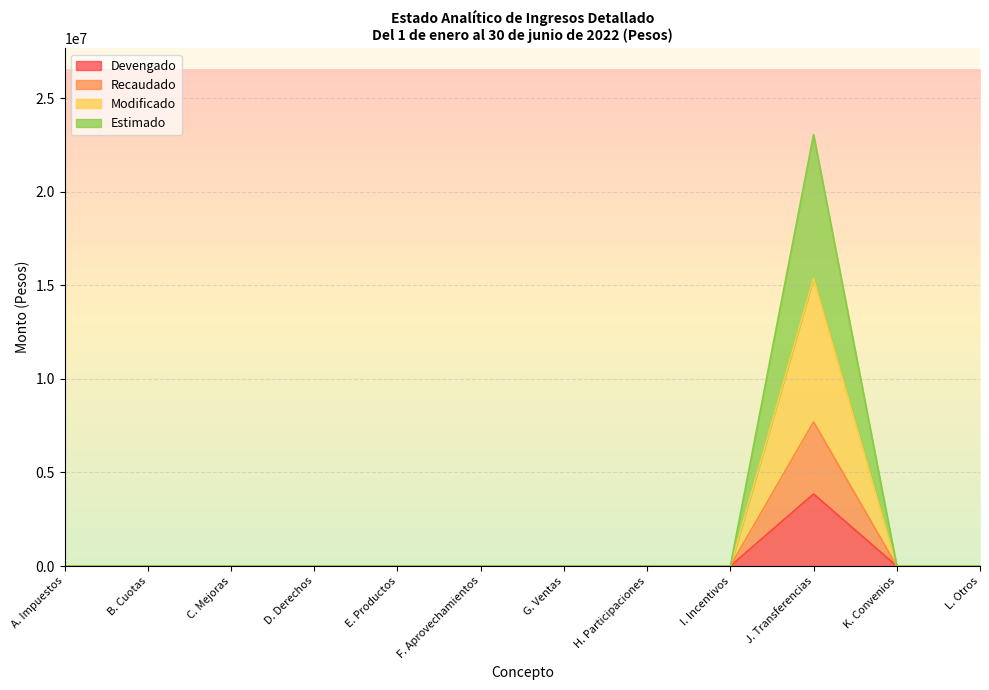

Is it true that Recaudado equals 0 at B. Cuotas?

True